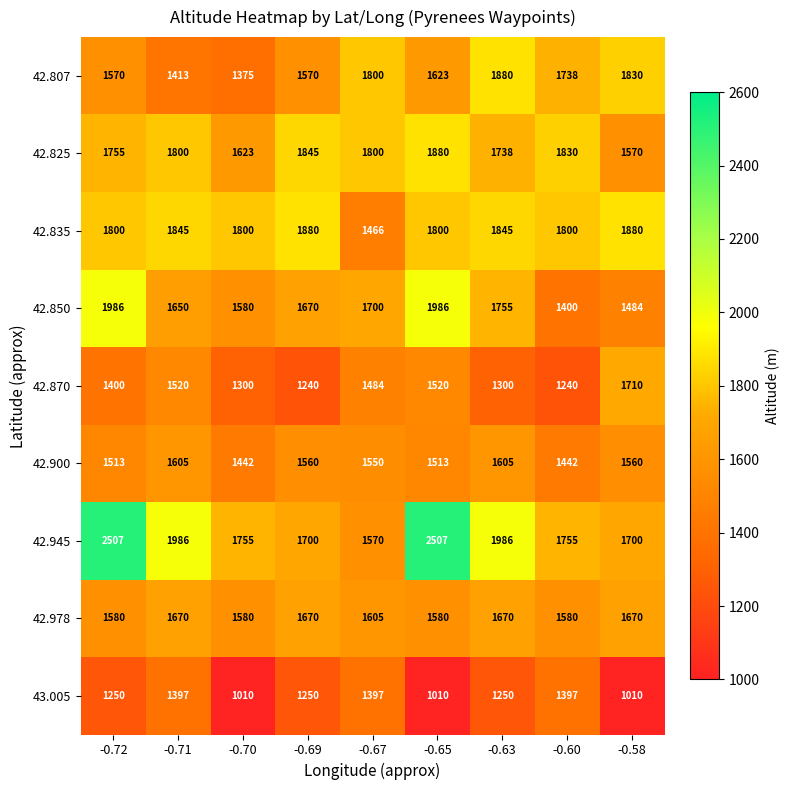

Is it true that 42.900 equals 1560 at -0.69?

True